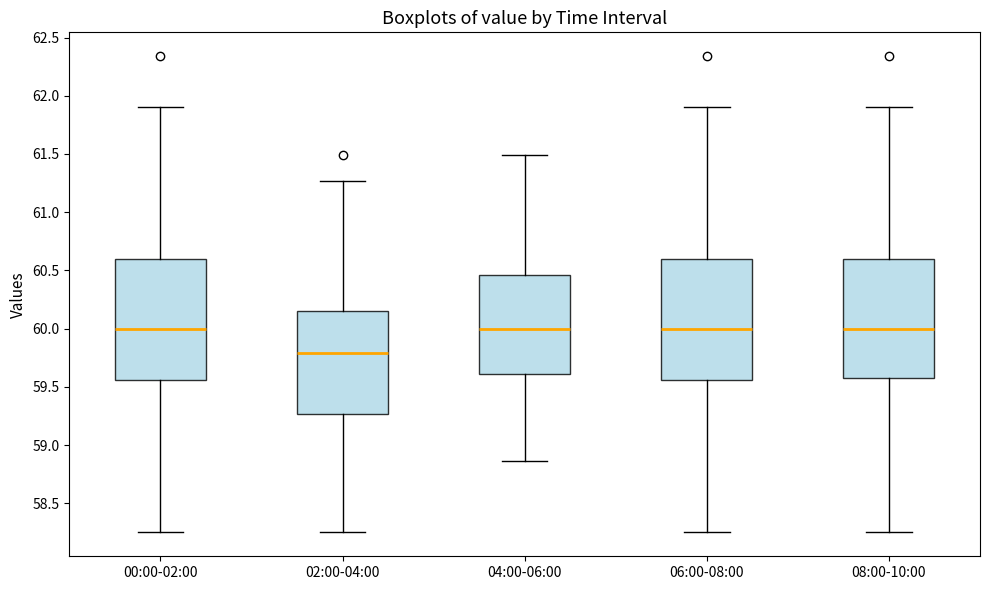

Which box has the lowest median line?

02:00-04:00